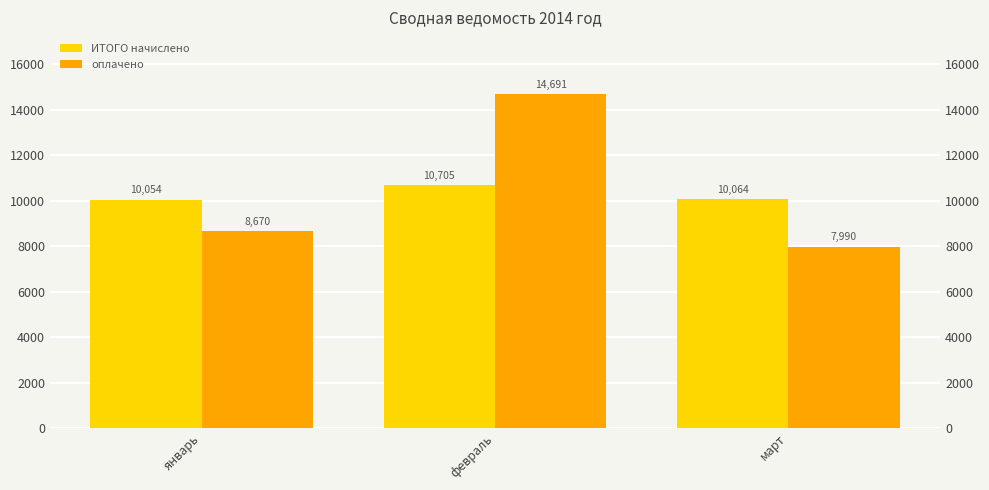

At which label is ИТОГО начислено closest to 10379?

март